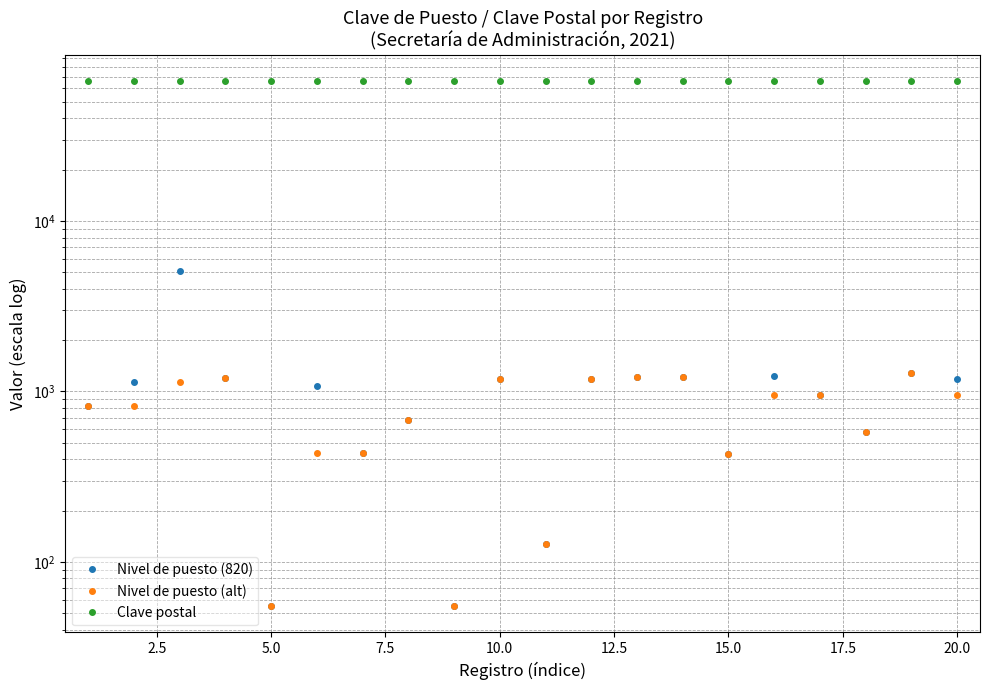

True or false: Nivel de puesto (alt) and Nivel de puesto (820) intersect in this chart.

False